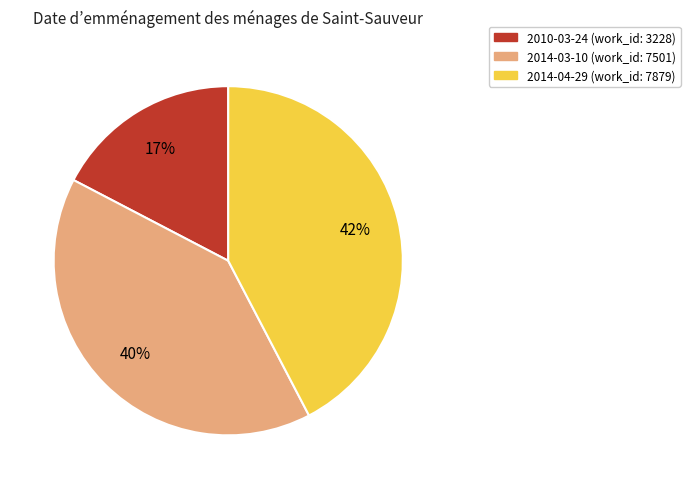

Does any single category account for the majority?

No